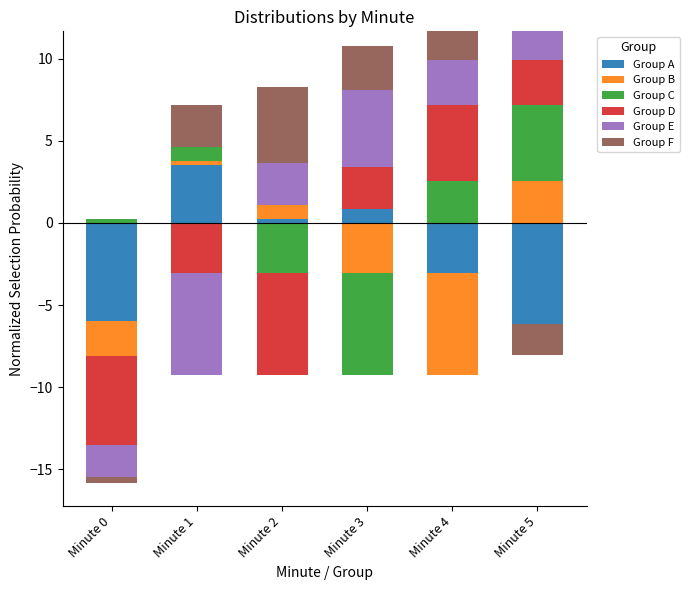

Between Minute 3 and Minute 2, which is larger?

Minute 3